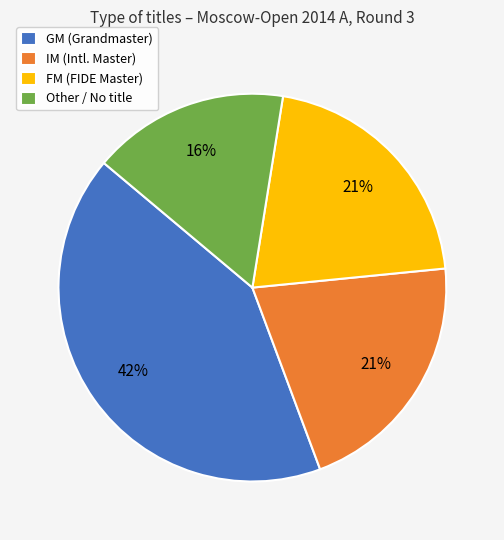

True or false: IM (Intl. Master) accounts for 12% of the total.

False